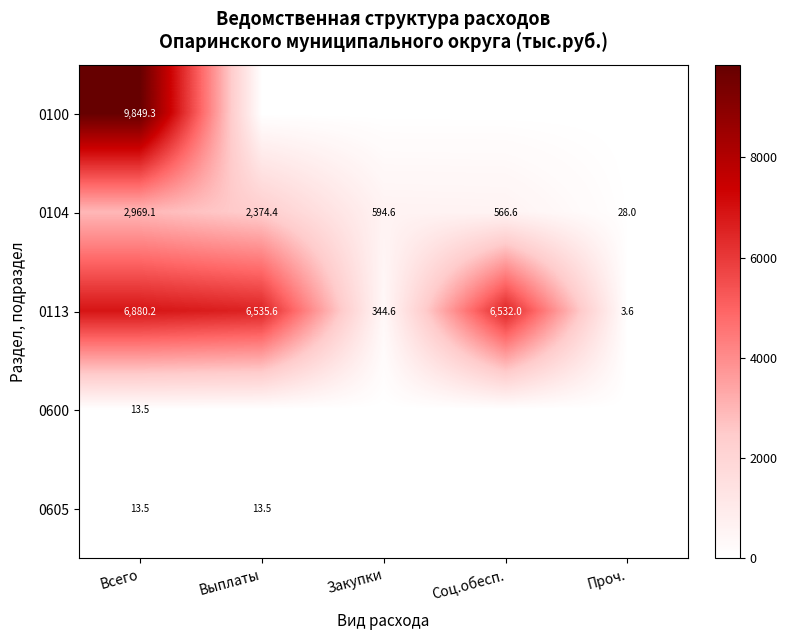

How many distinct data groups are displayed?

5